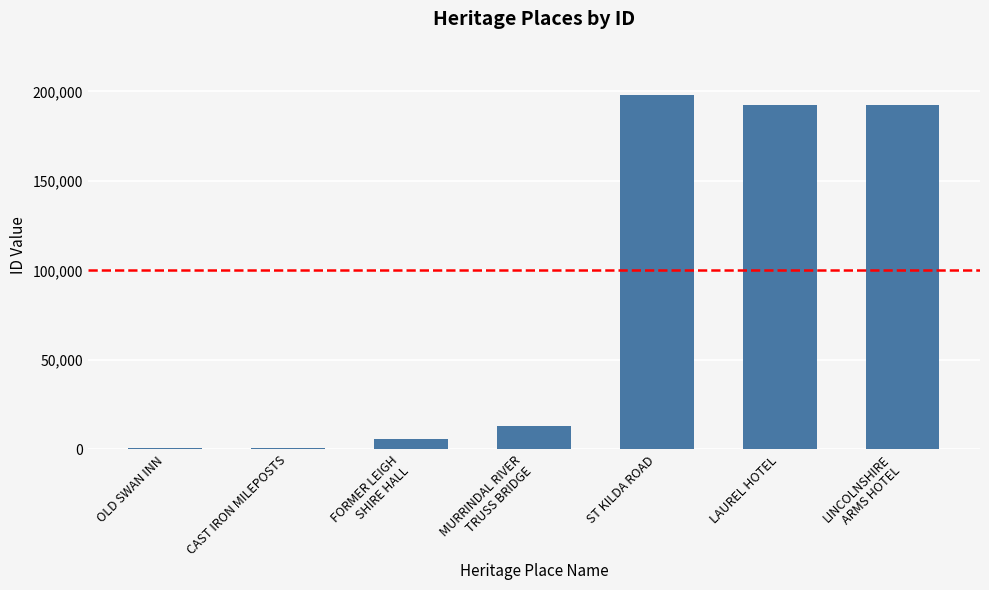

How many distinct data groups are displayed?

1